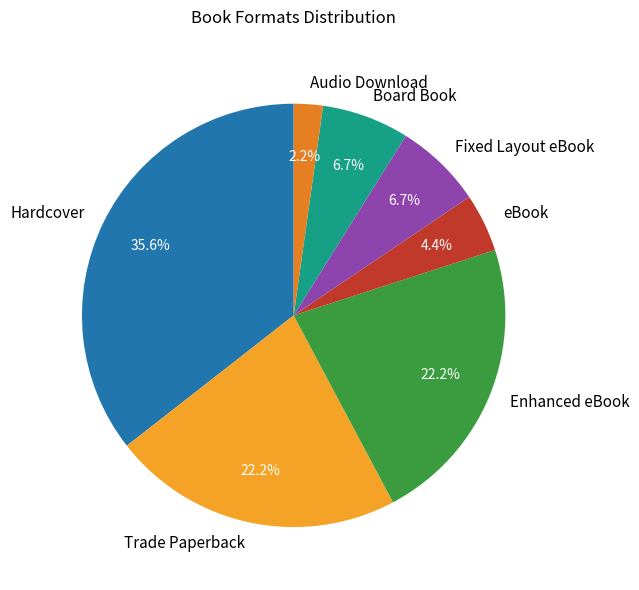

Is there any slice that represents more than half of the pie?

No